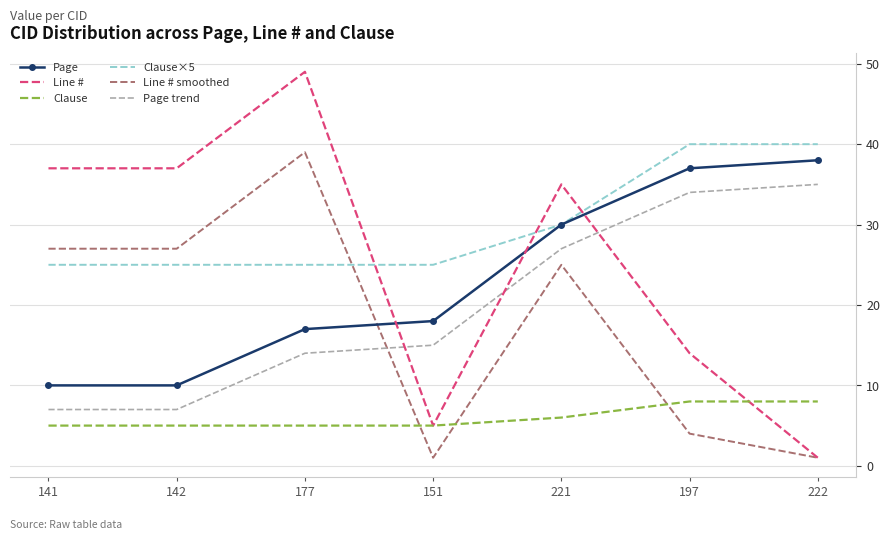

What position from the left is 221?

5